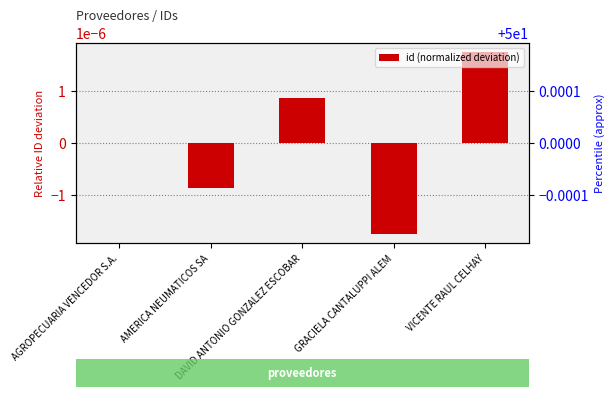

List the labels in order of value, smallest first.

GRACIELA CANTALUPPI ALEM, AMERICA NEUMATICOS SA, AGROPECUARIA VENCEDOR S.A., DAVID ANTONIO GONZALEZ ESCOBAR, VICENTE RAUL CELHAY